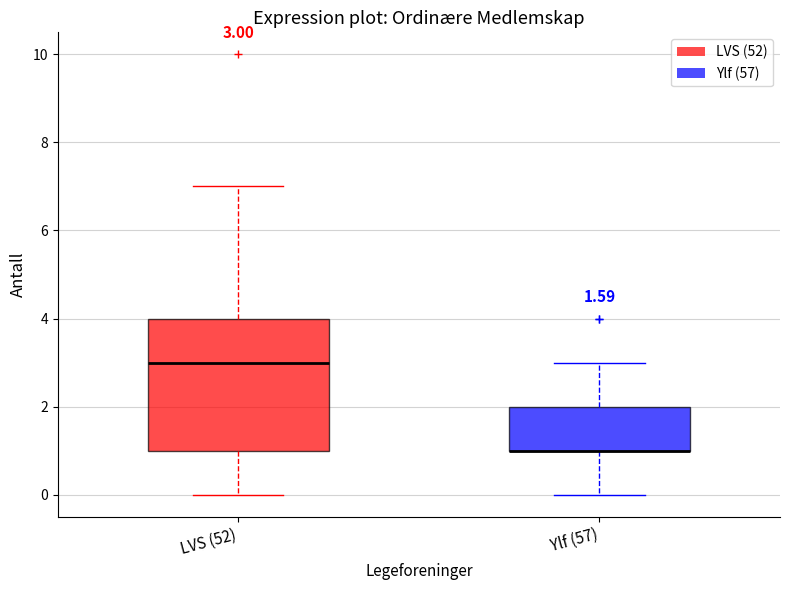

Which box is the tallest, from its lower edge to its upper edge?

LVS (52)